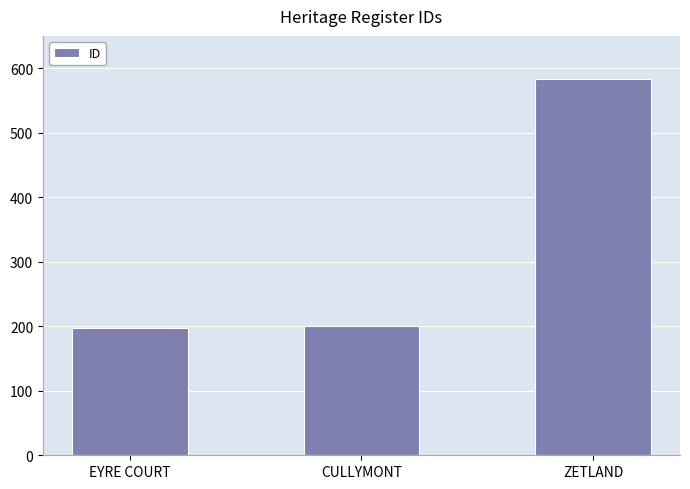

Is it true that the value at CULLYMONT is 120?

False